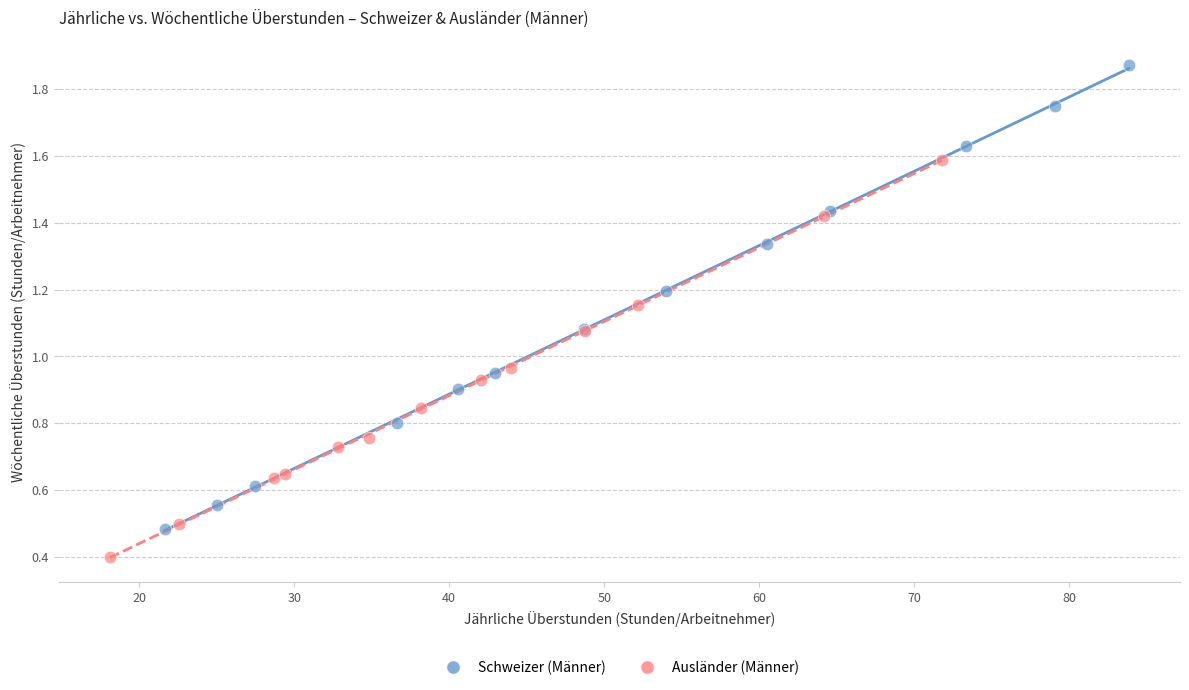

Which series has the largest Y range (max minus min)?

Schweizer (Männer)